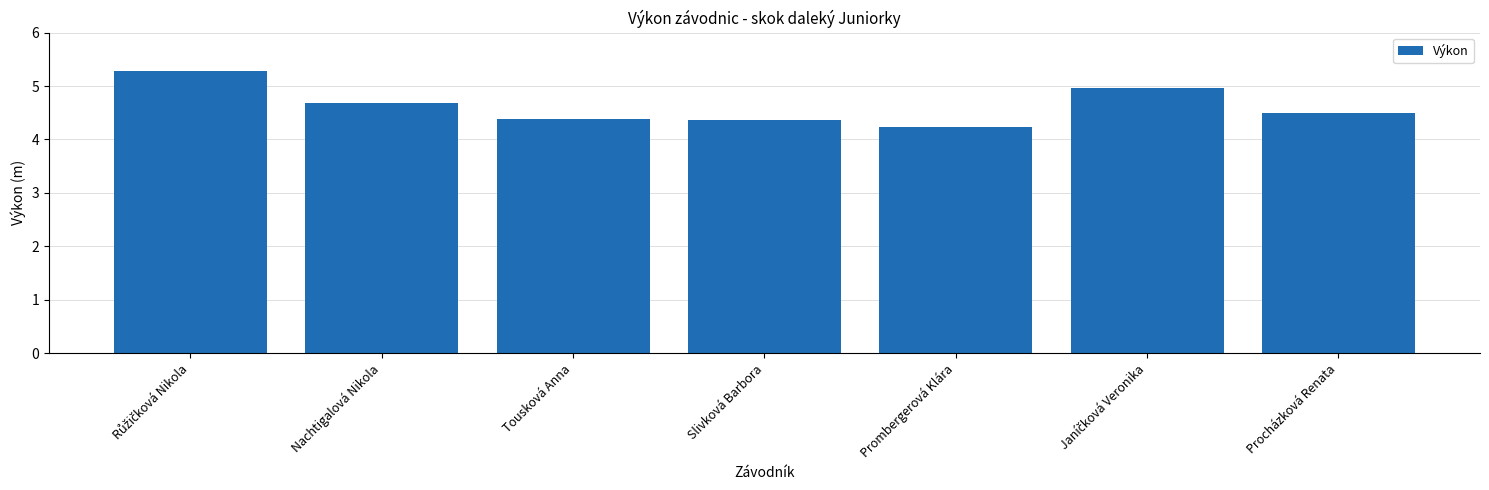

Reading left to right, transcribe all the data shown in this chart.

5.3	4.7	4.4	4.4	4.2	5.0	4.5